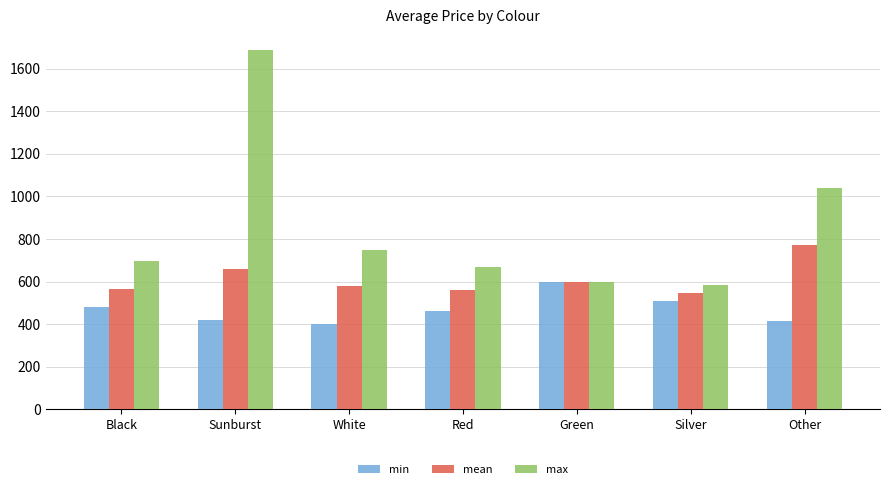

What is the value of the mean bar at the 3rd from the left?

577